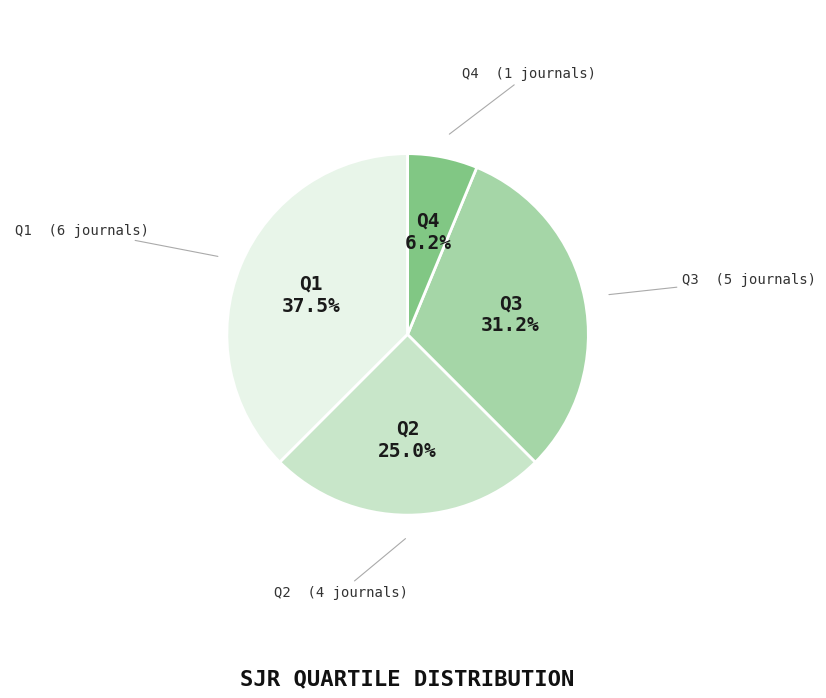

How many slices are in this pie chart?

4